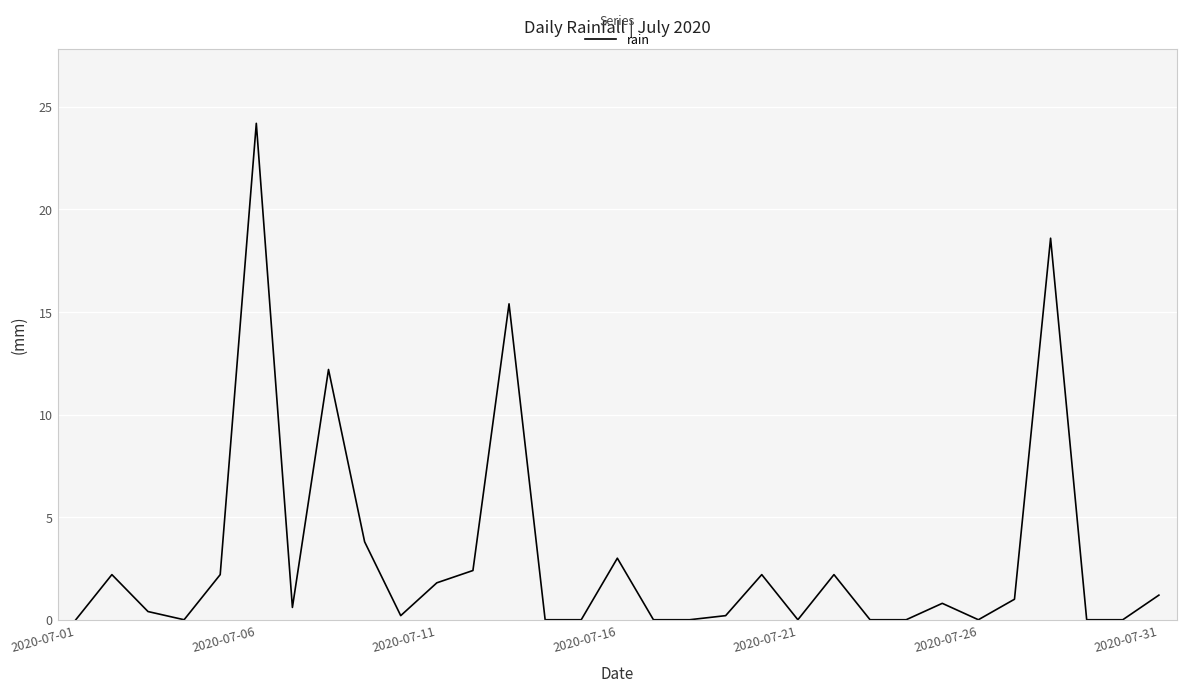

What is the greatest value displayed?

24.2